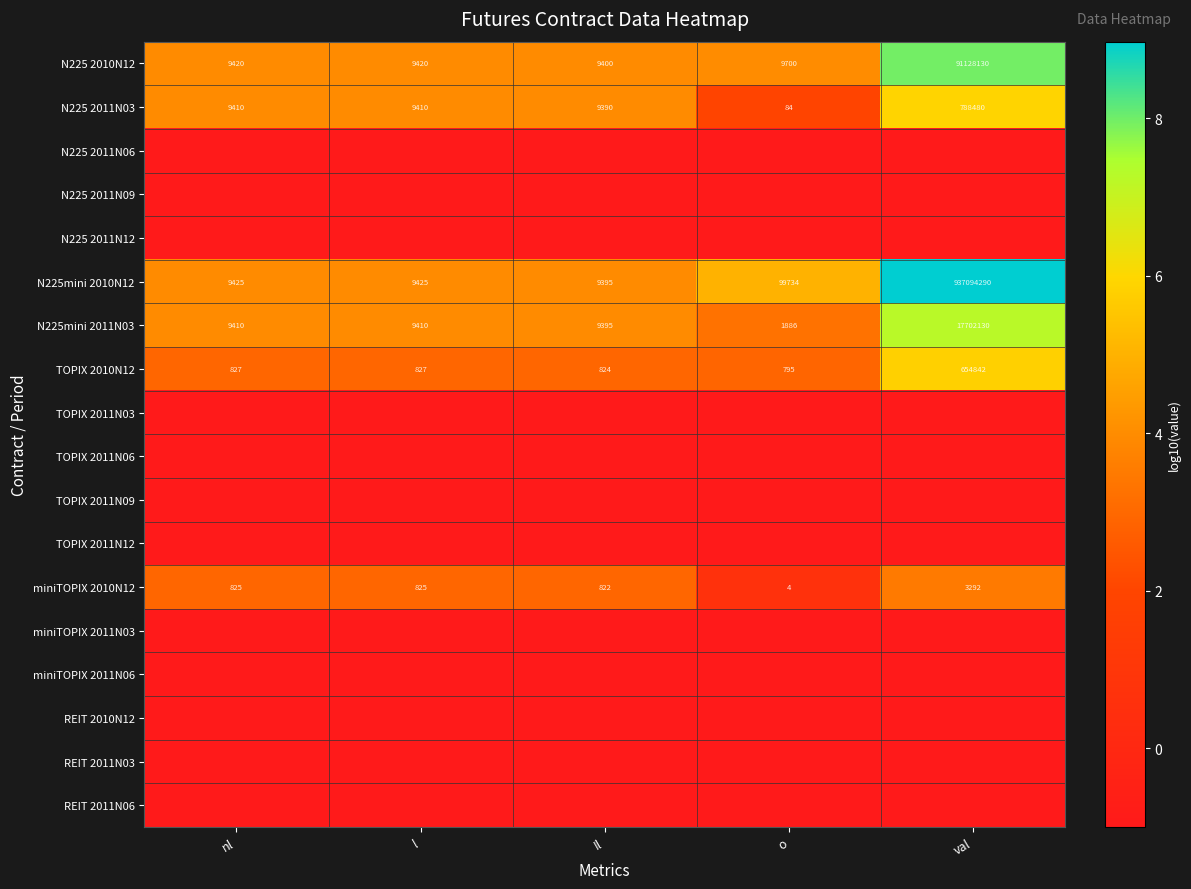

True or false: miniTOPIX 2010N12 has a value of 506 at l.

False